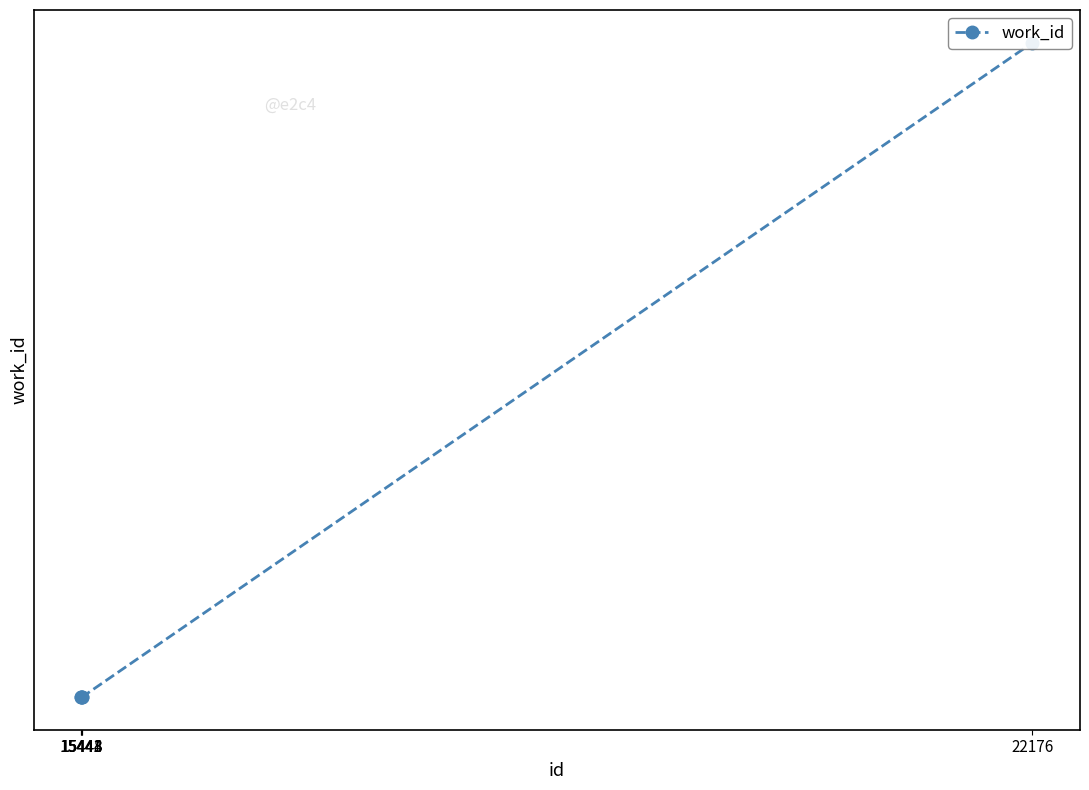

Does the chart display data point markers on the line(s)?

Yes